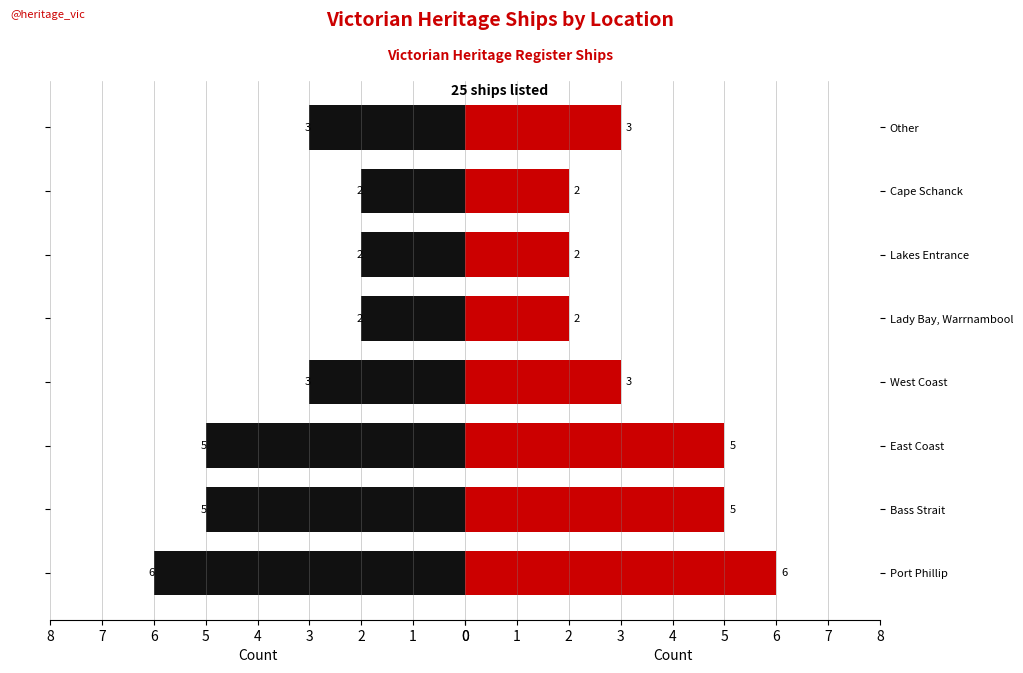

What is the value of the Right Count bar at the 5th from the left?

2